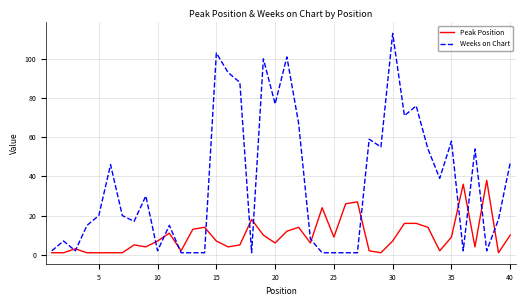

What is the maximum value for Peak Position?

38